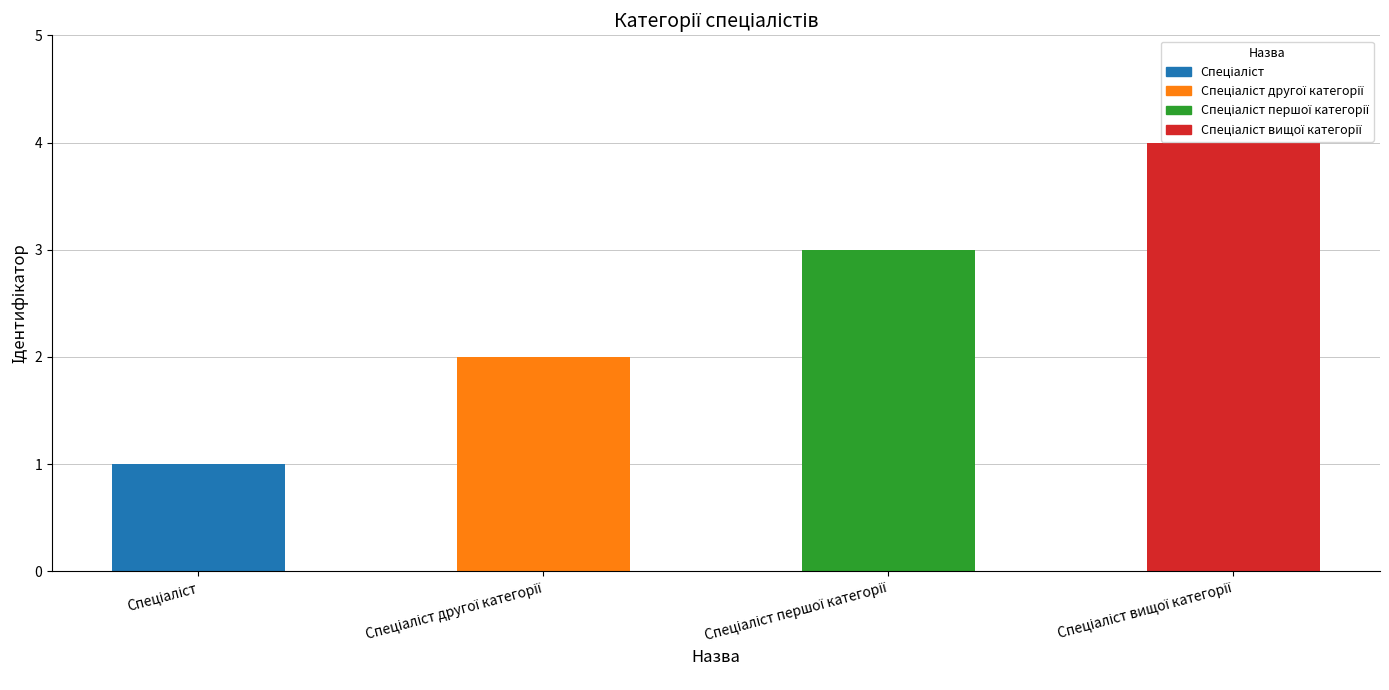

What position from the left is Спеціаліст?

1